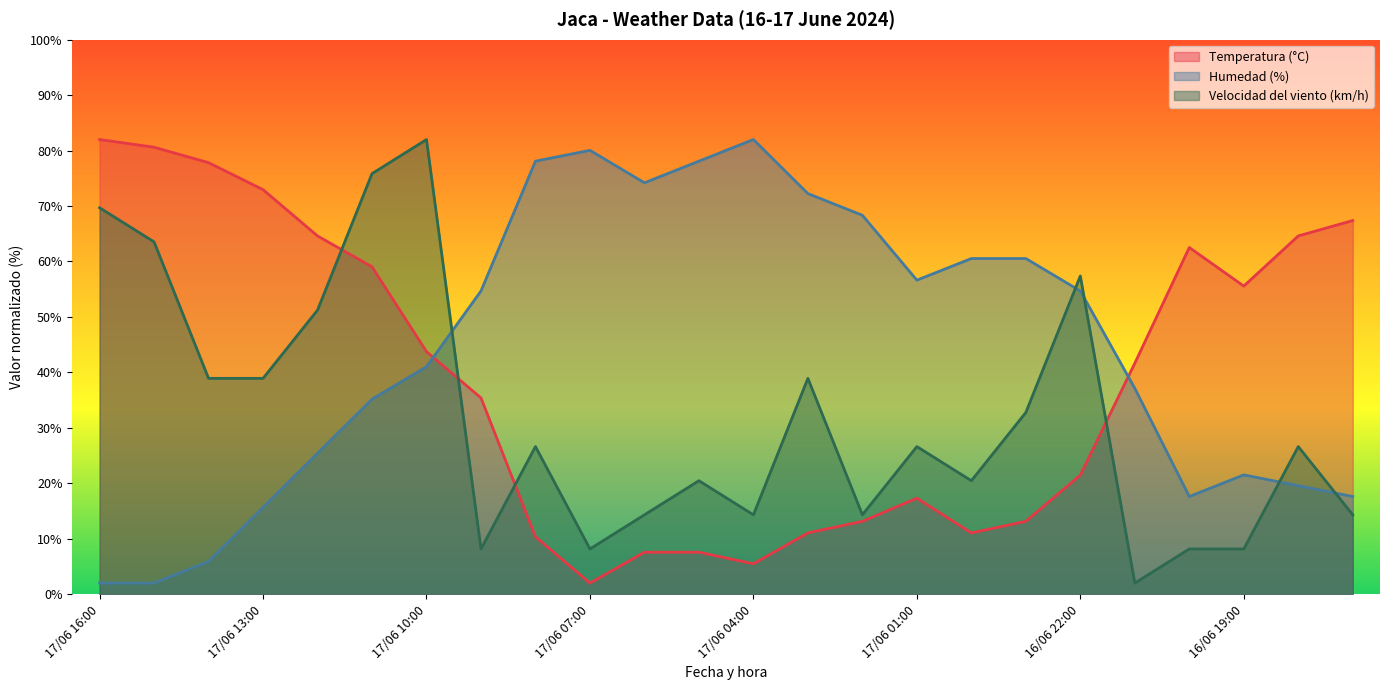

Which series has the largest range (max minus min)?

Temperatura (°C)